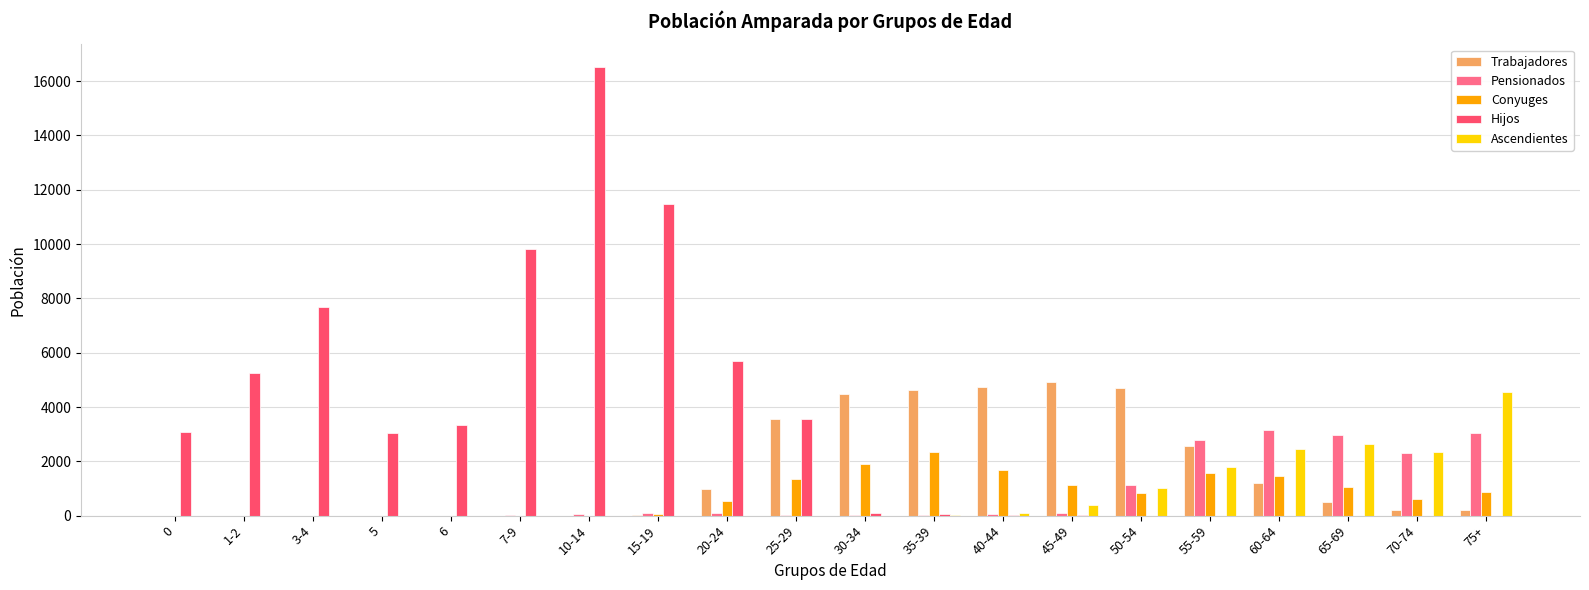

What is the difference between the Hijos values at 30-34 and 25-29?

3476